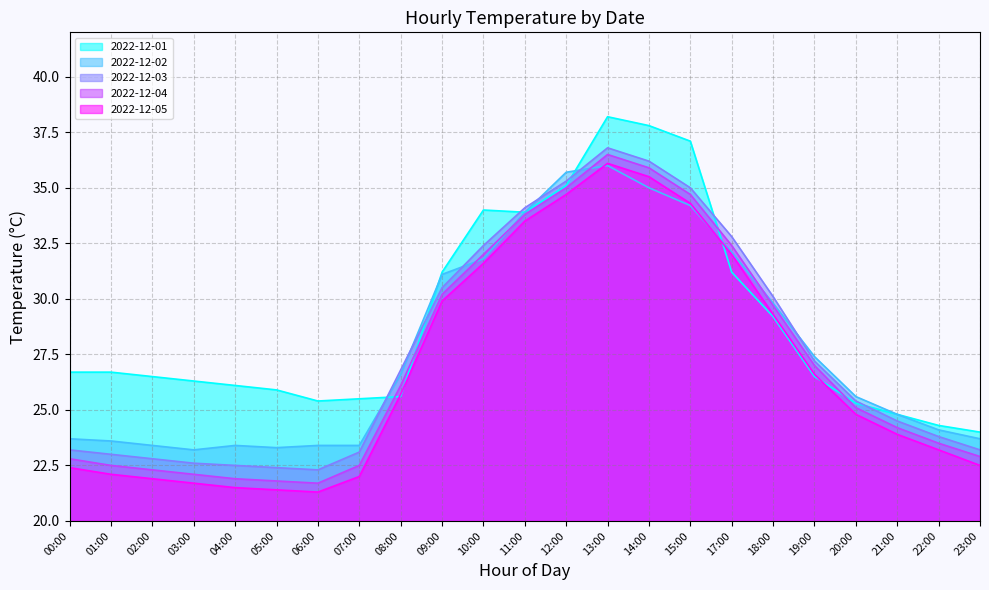

Is it true that 2022-12-01 equals 38.2 at 13:00?

True